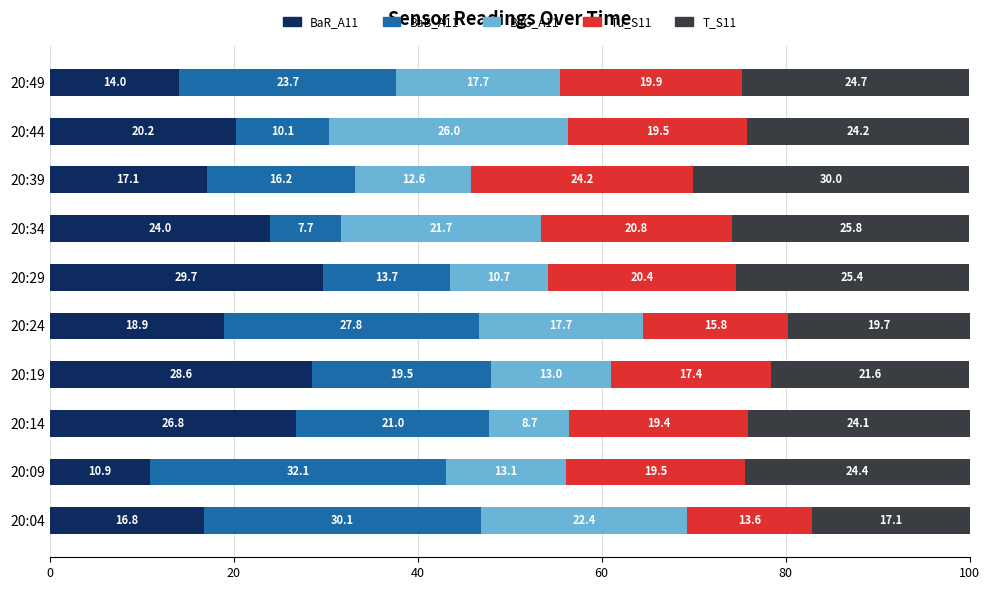

Count the number of categories in the chart.

10